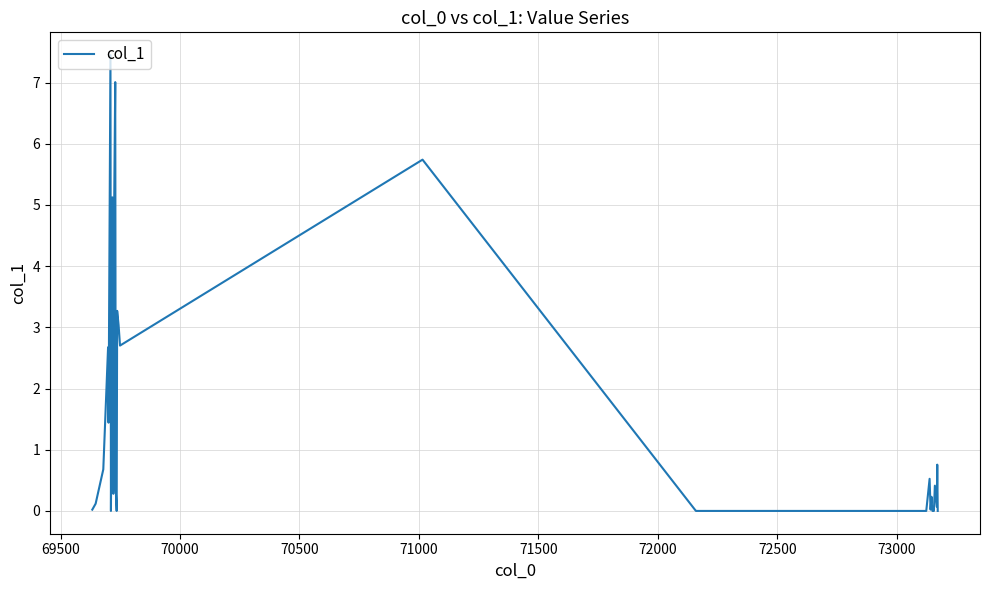

What is the difference between the maximum and minimum values?

7.4